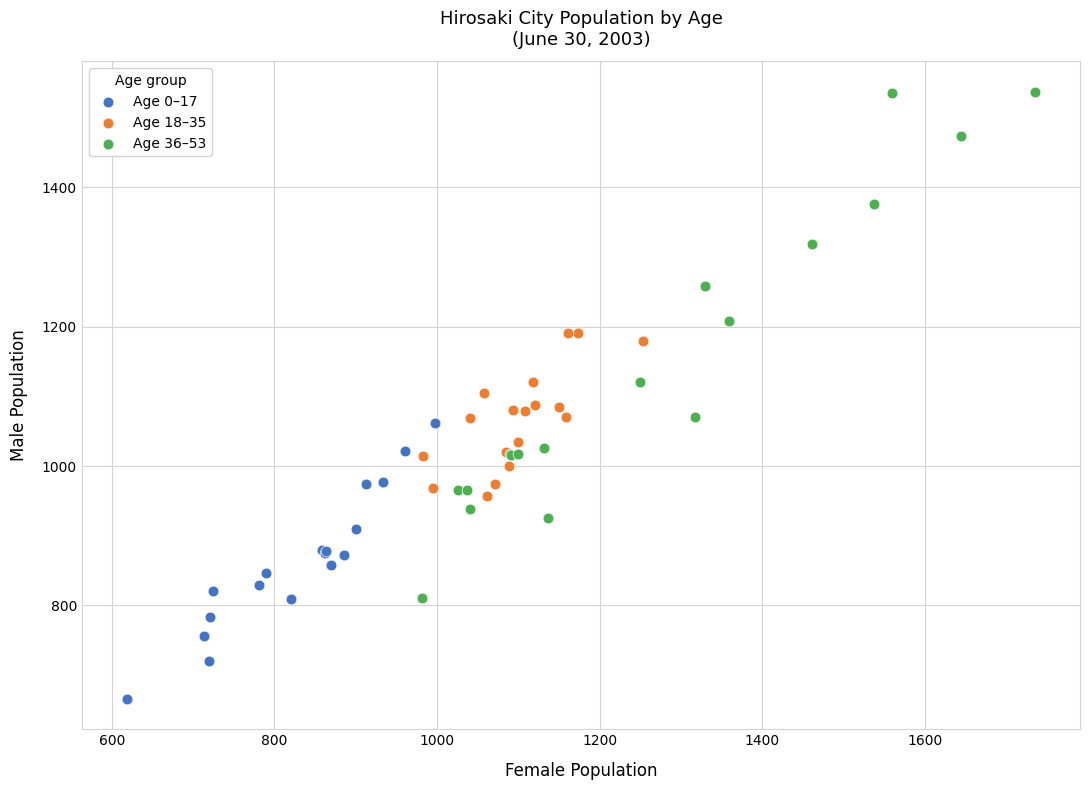

Which series has the widest spread of Y values?

Age 36–53